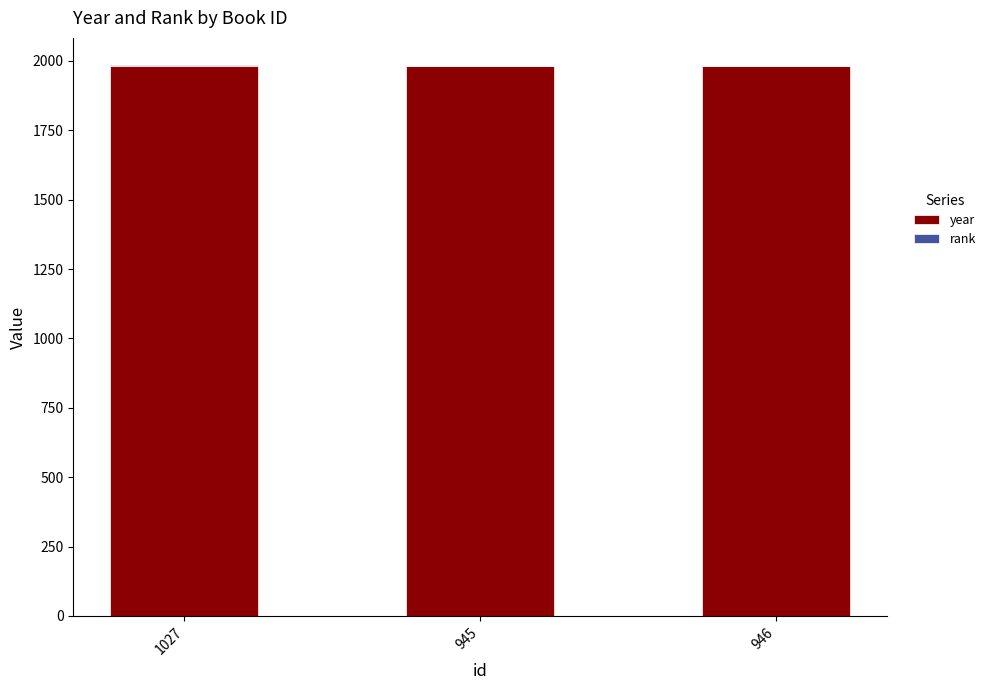

What is the total value across all series at 1027?

1984